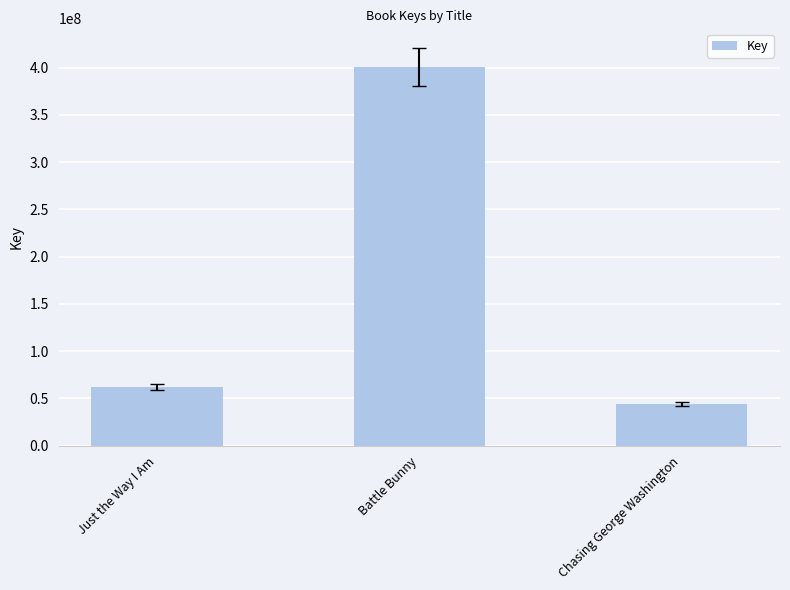

What is the maximum value shown in the chart?

400626229